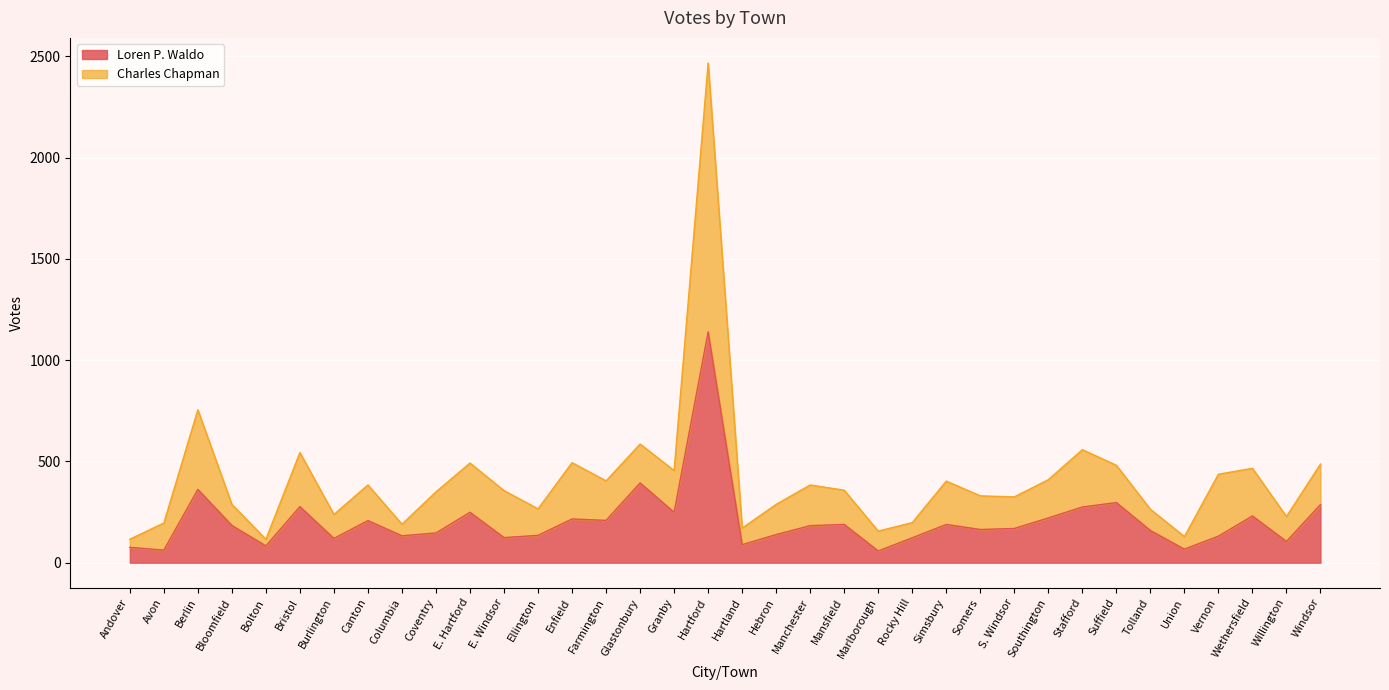

What is the difference between the Loren P. Waldo values at Bolton and Hartford?

1057